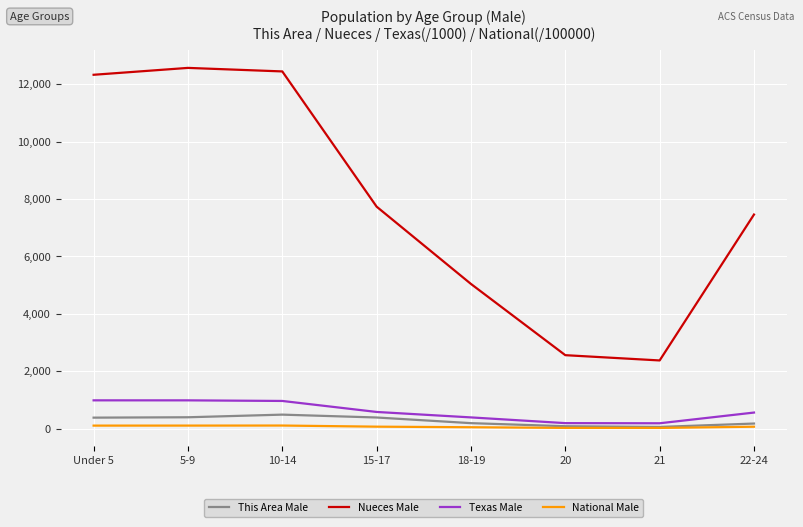

Which series changed the most between Under 5 and 15-17?

Nueces Male